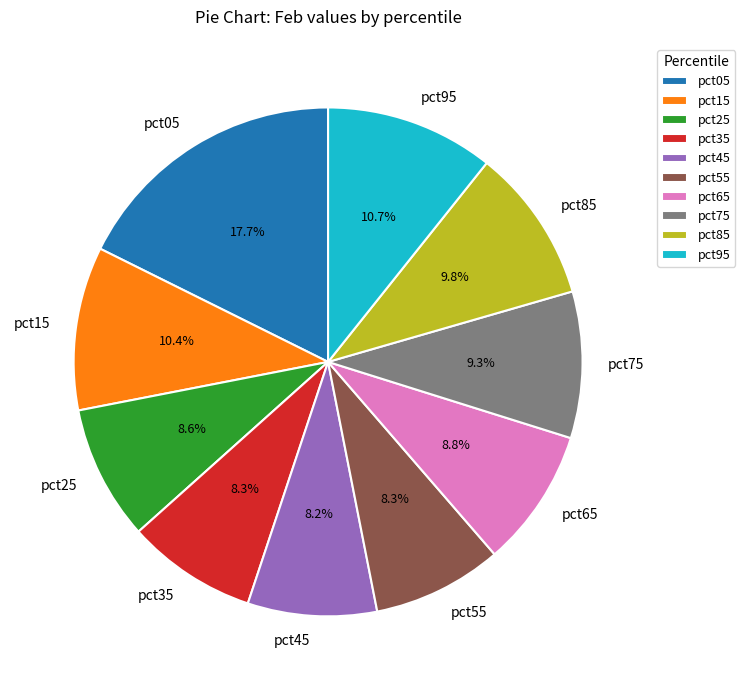

The pct65 slice represents 16% of the pie. True or false?

False